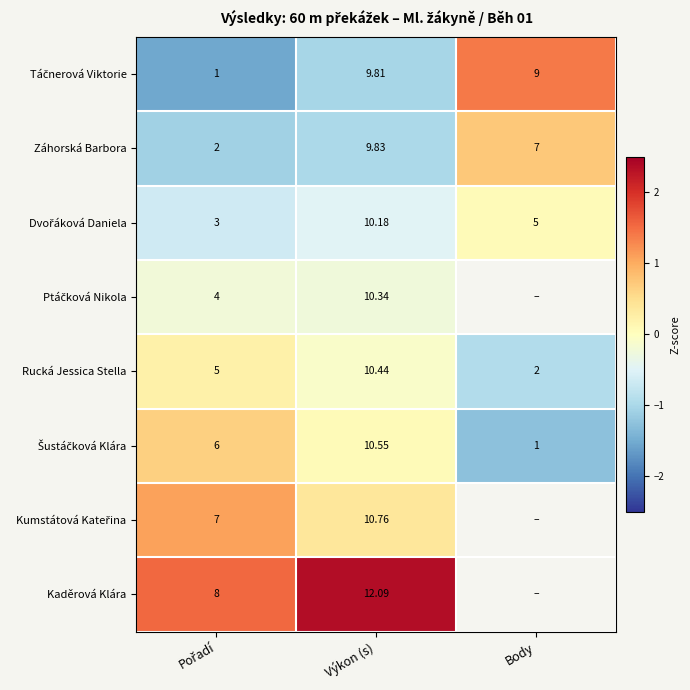

Which has a higher value, Body or Výkon (s)?

Body